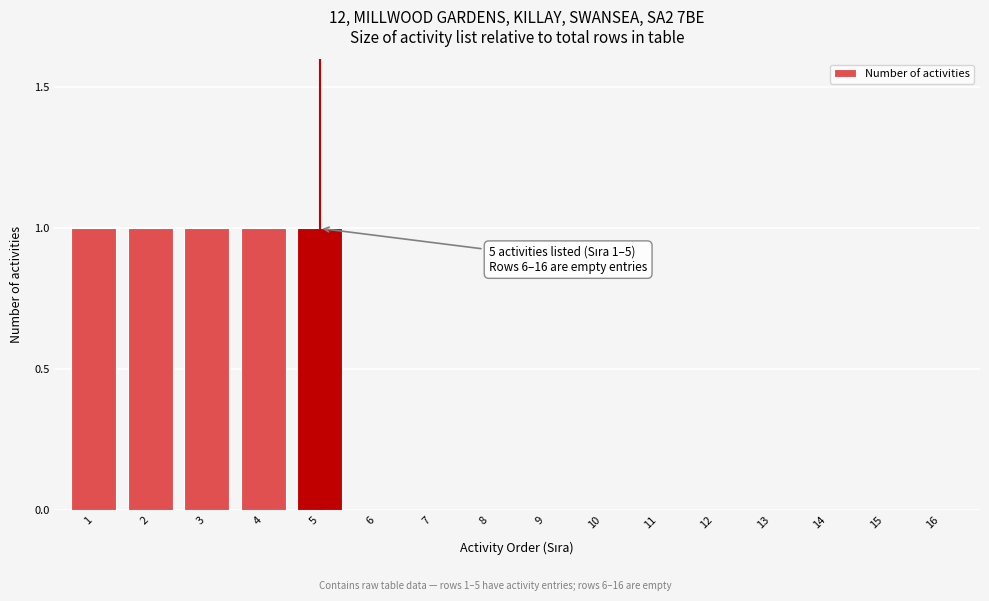

Reading right to left, what are all the values shown in this chart?

16=0	15=0	14=0	13=0	12=0	11=0	10=0	9=0	8=0	7=0	6=0	5=1	4=1	3=1	2=1	1=1